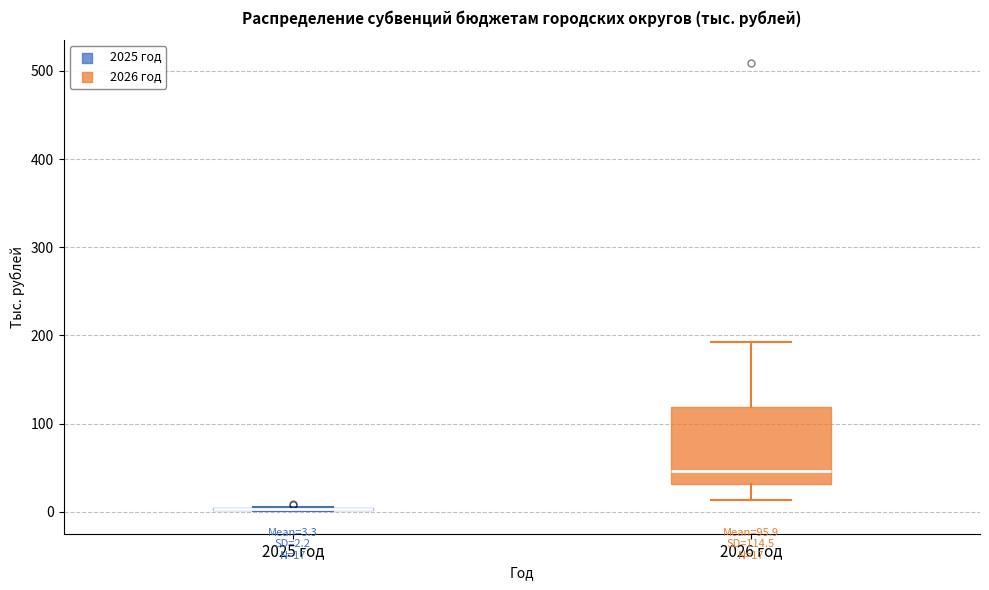

Comparing the boxes themselves (not the whiskers), which one is the tallest?

2026 год